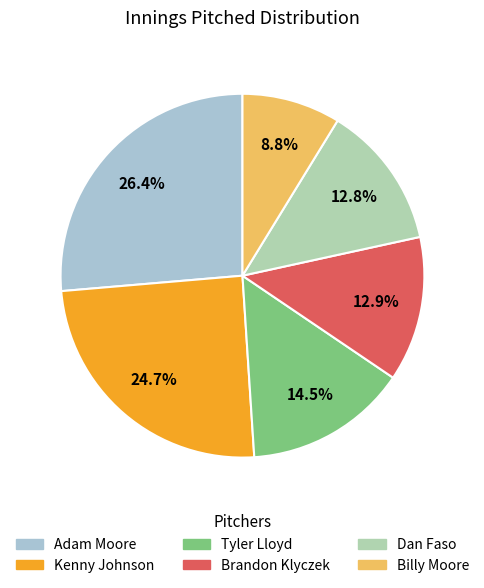

What percentage is the Kenny Johnson slice, to the nearest percent?

25%